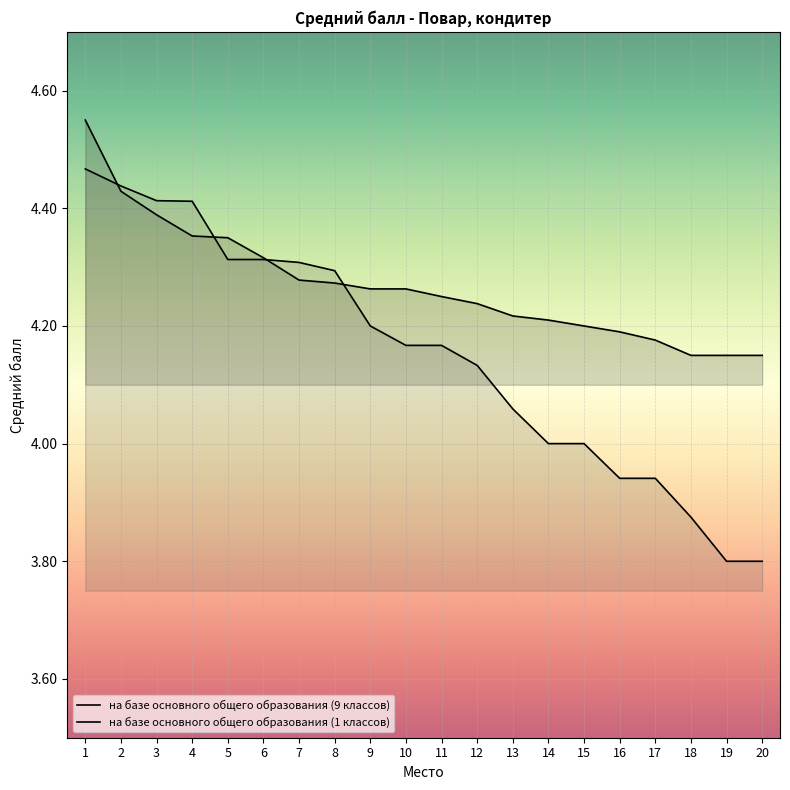

The на базе основного общего образования (9 классов) series shows 6.5 at 11. True or false?

False